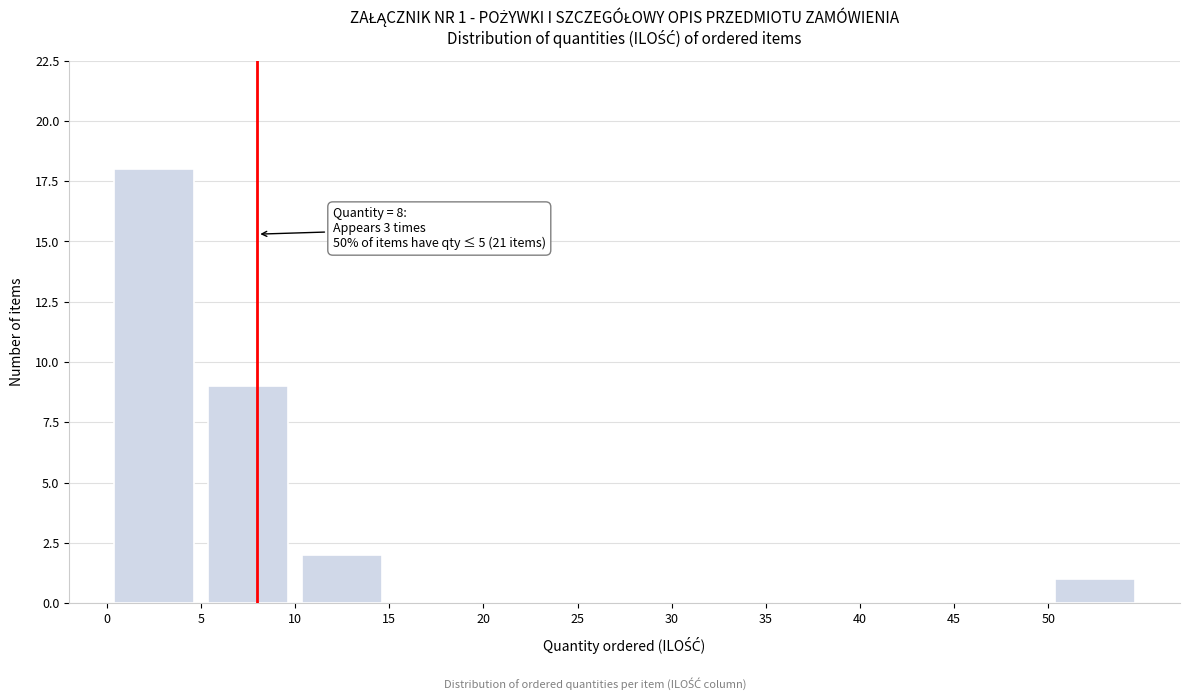

Over which range of the x-axis is the bar tallest?

0 to 5